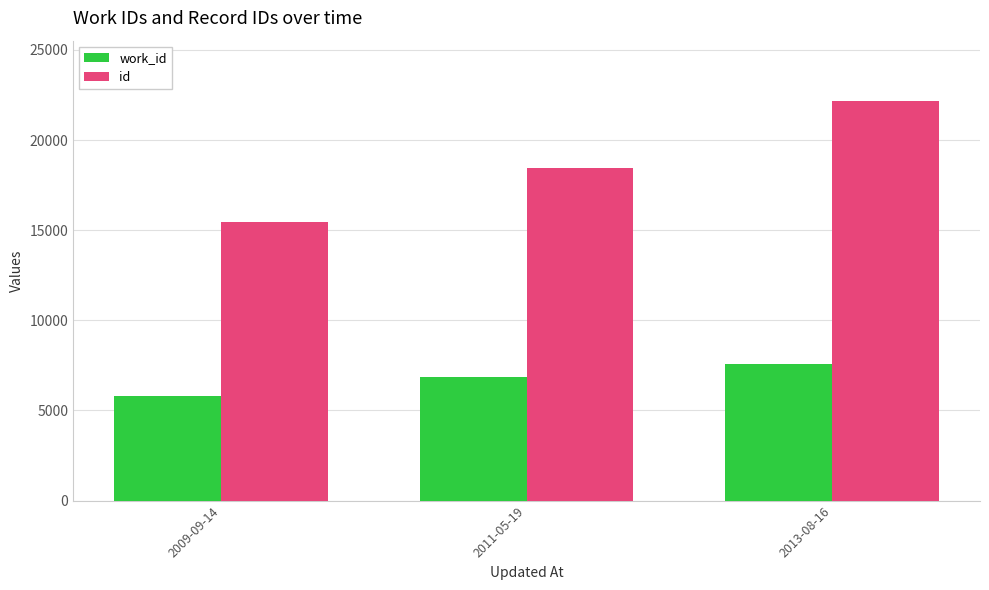

At how many categories does at least one series exceed 5791?

3